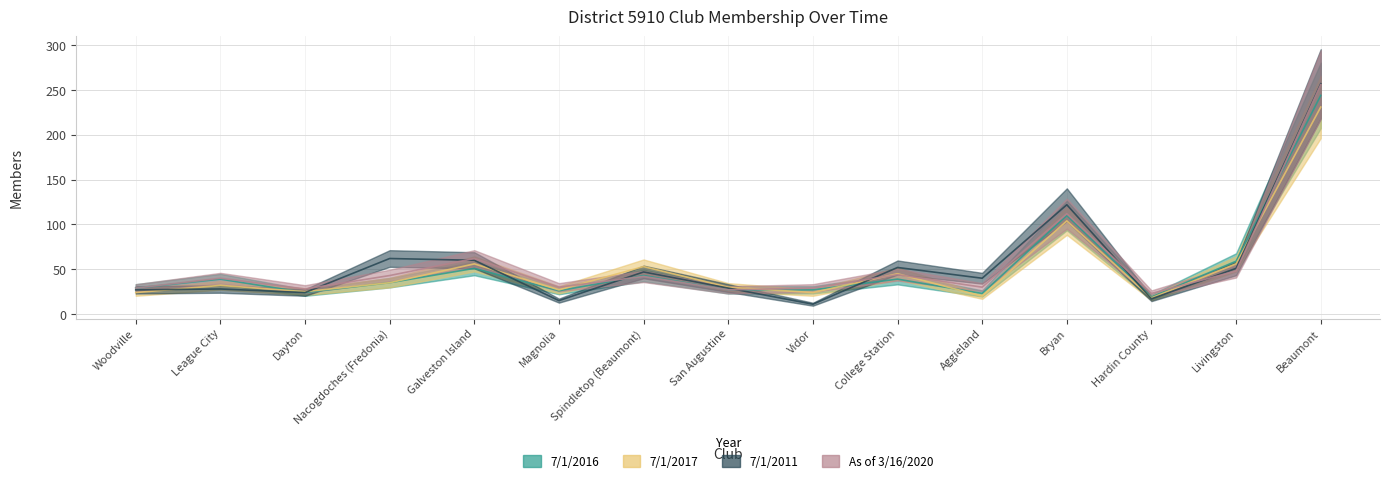

At which category is the sum across all series the highest?

Beaumont